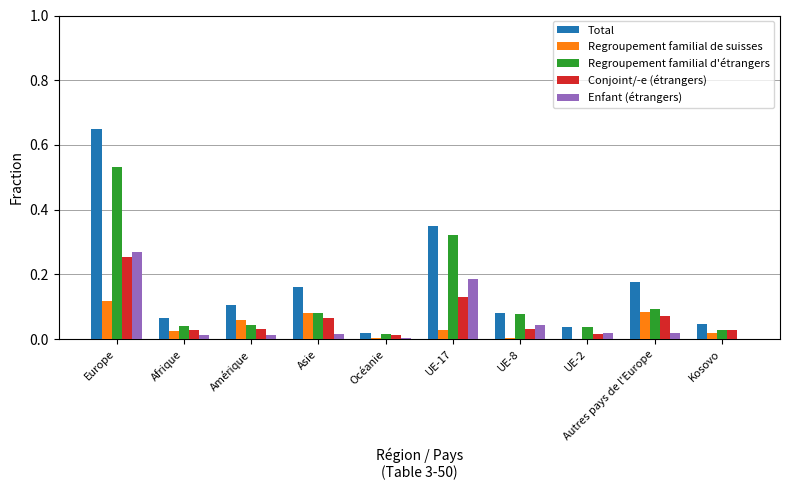

Which series changed the most between Océanie and Autres pays de l'Europe?

Total